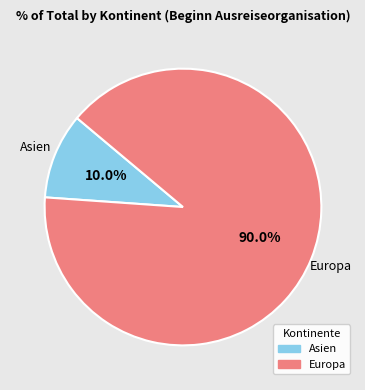

How many slices are in this pie chart?

2